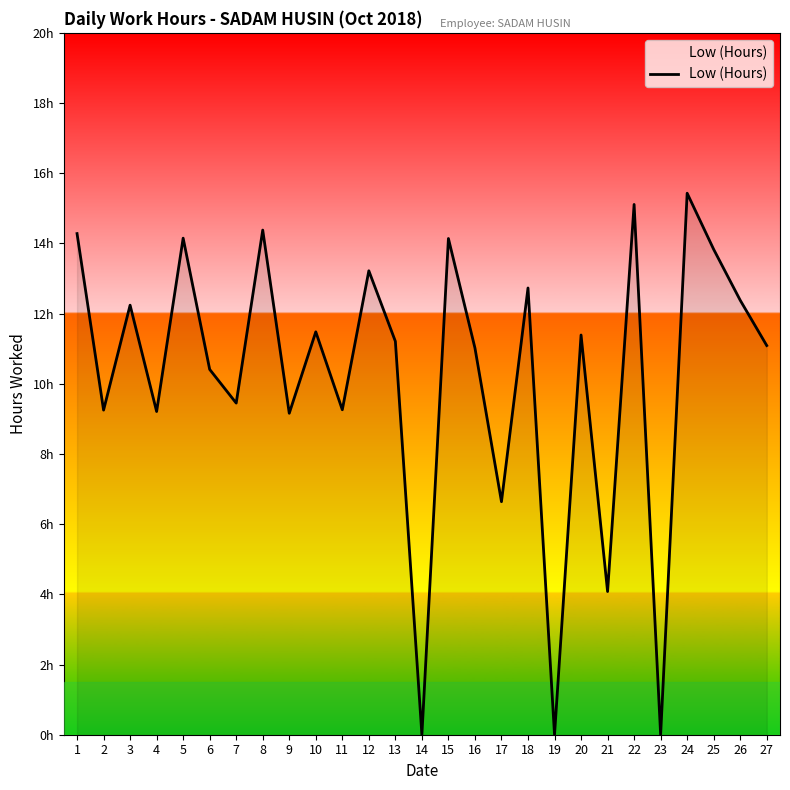

Reading right to left, transcribe all the data shown in this chart.

11.1	12.4	13.8	15.4	0.0	15.1	4.1	11.4	0.0	12.7	6.6	11.0	14.1	0.0	11.2	13.2	9.3	11.5	9.2	14.4	9.4	10.4	14.2	9.2	12.2	9.2	14.3